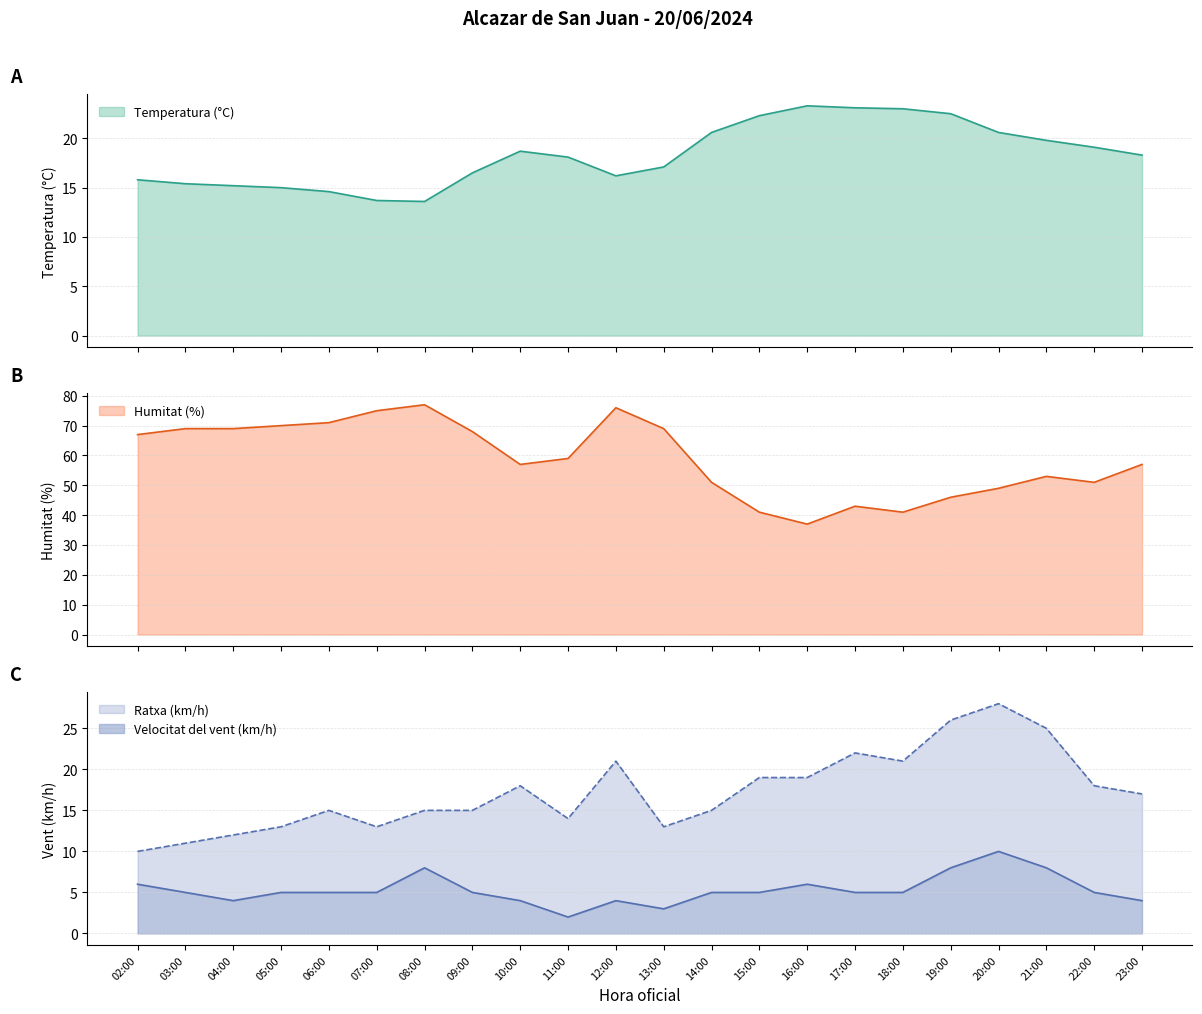

The value of Ratxa (km/h) at 16:00 is 19.0. True or false?

True